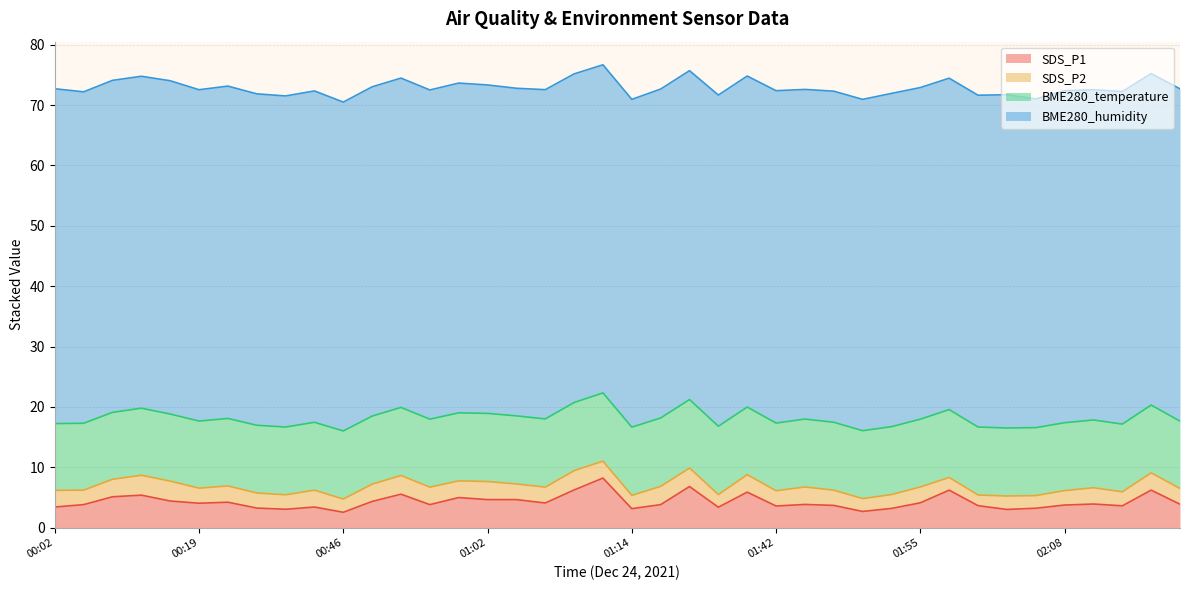

At 00:04, list the series in order from smallest to largest.

SDS_P2, SDS_P1, BME280_temperature, BME280_humidity